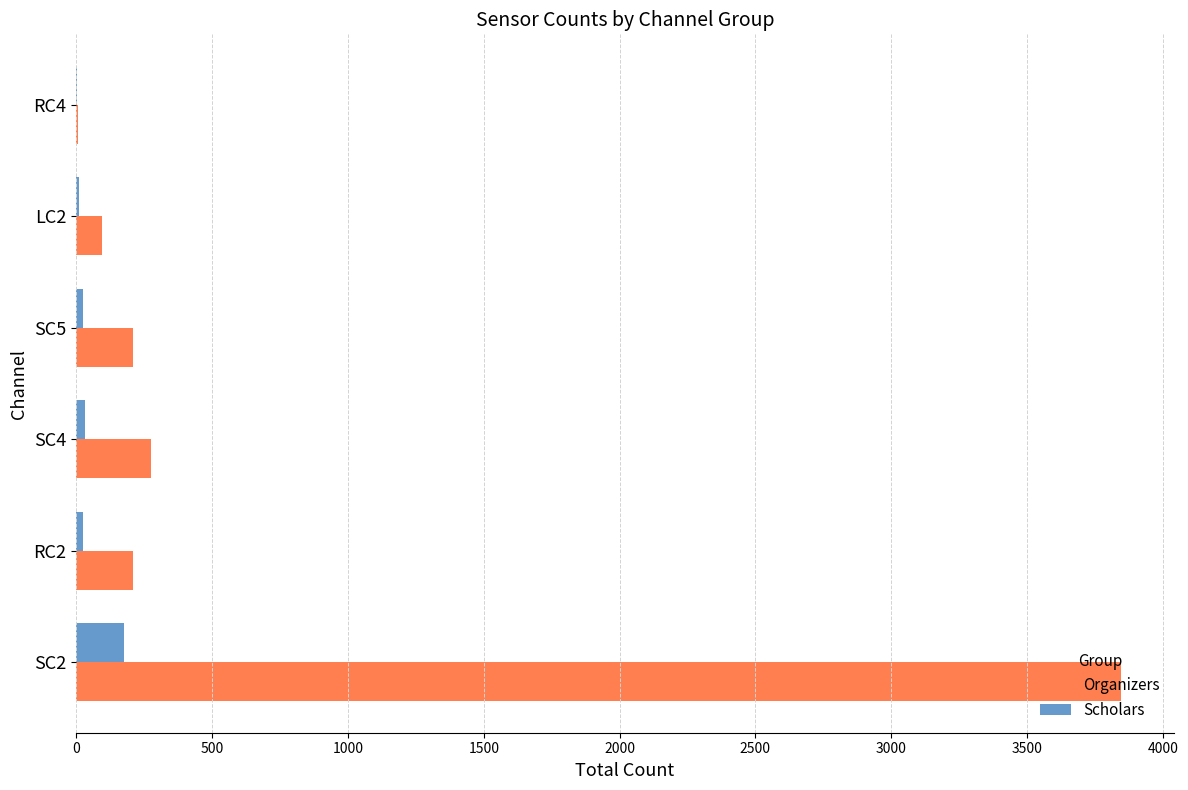

Between SC2 and RC4, which series saw the biggest shift?

Organizers